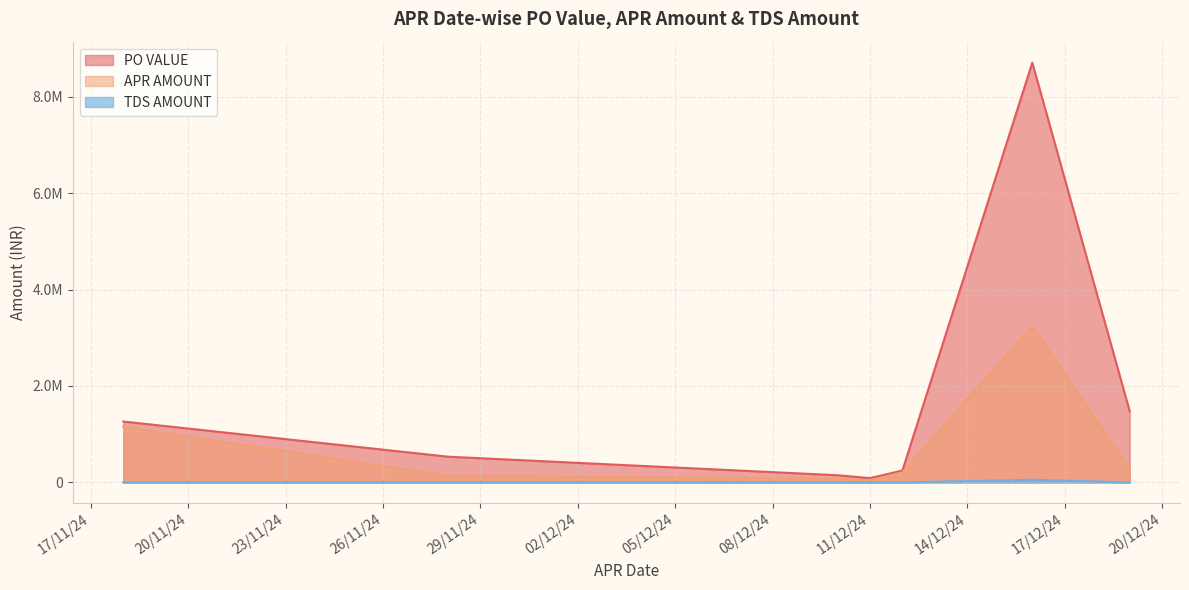

Does the chart have visible grid lines?

Yes